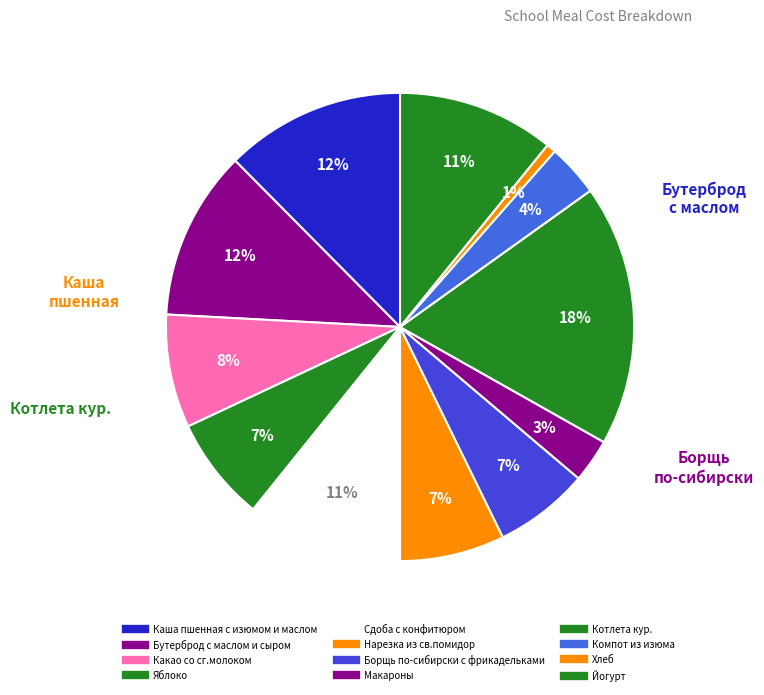

What is the total percentage of Компот из изюма and Йогурт?

14.5%